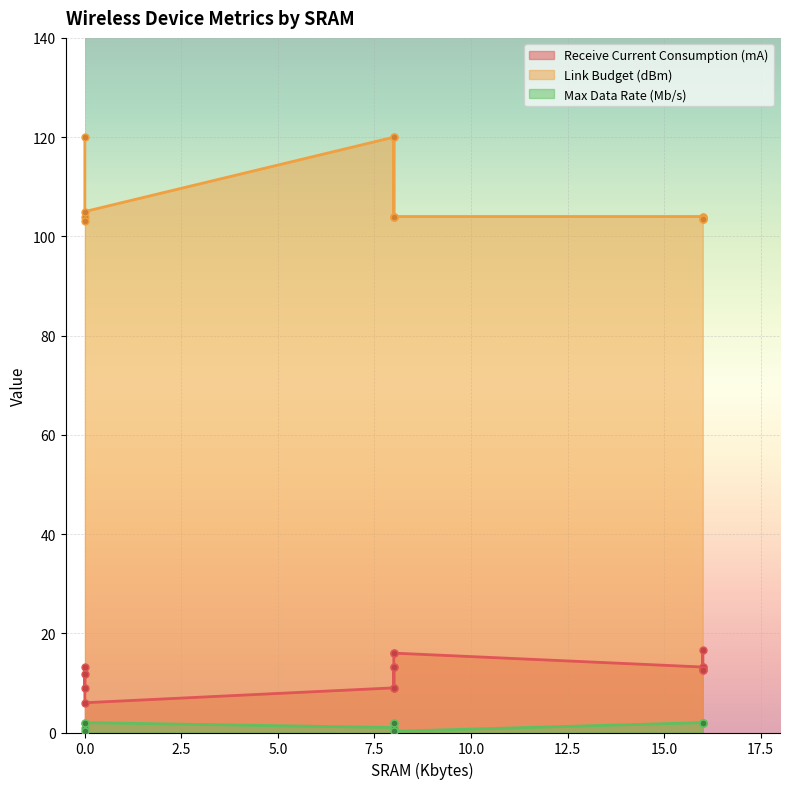

What is the label of the 13th point from the right?

8/0